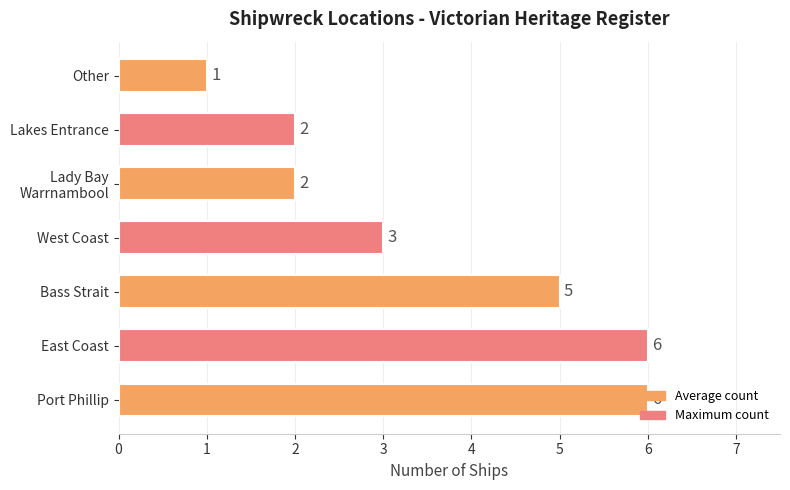

Approximately how many times larger is the value at Bass Strait compared to East Coast?

0.8